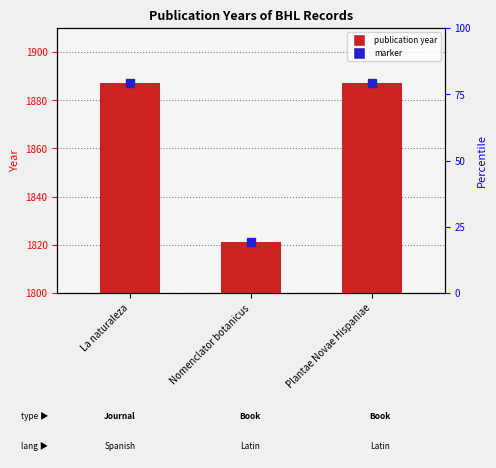

The value at Nomenclator botanicus is 21. True or false?

True